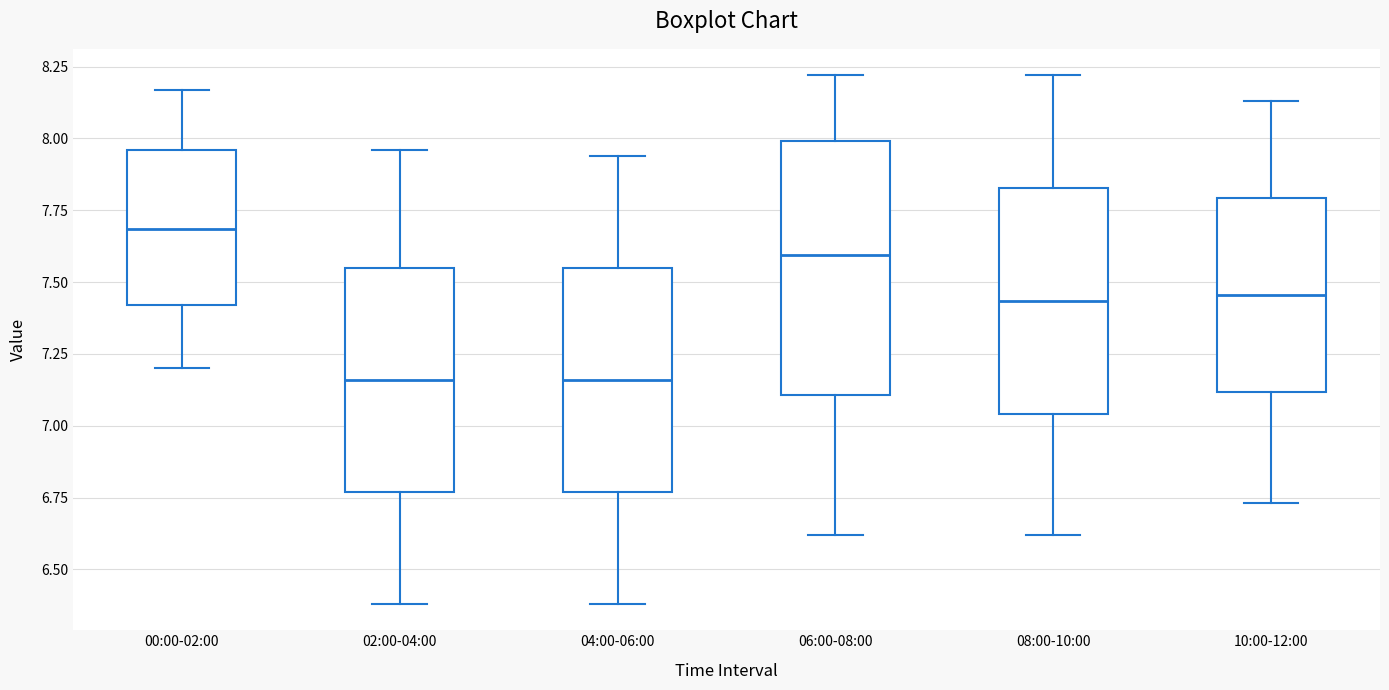

Reading left to right, transcribe this box plot: for each box, give where its median line is, the range the box spans, and where its two whiskers end, as read against the y-axis. The values are not printed on the chart, so give them approximately, as read against the axis.

00:00-02:00: median 7.70, box 7.40 to 7.95, whiskers 7.20 to 8.15
02:00-04:00: median 7.15, box 6.75 to 7.55, whiskers 6.40 to 7.95
04:00-06:00: median 7.15, box 6.75 to 7.55, whiskers 6.40 to 7.95
06:00-08:00: median 7.60, box 7.10 to 8.00, whiskers 6.60 to 8.20
08:00-10:00: median 7.45, box 7.05 to 7.85, whiskers 6.60 to 8.20
10:00-12:00: median 7.45, box 7.10 to 7.80, whiskers 6.75 to 8.15